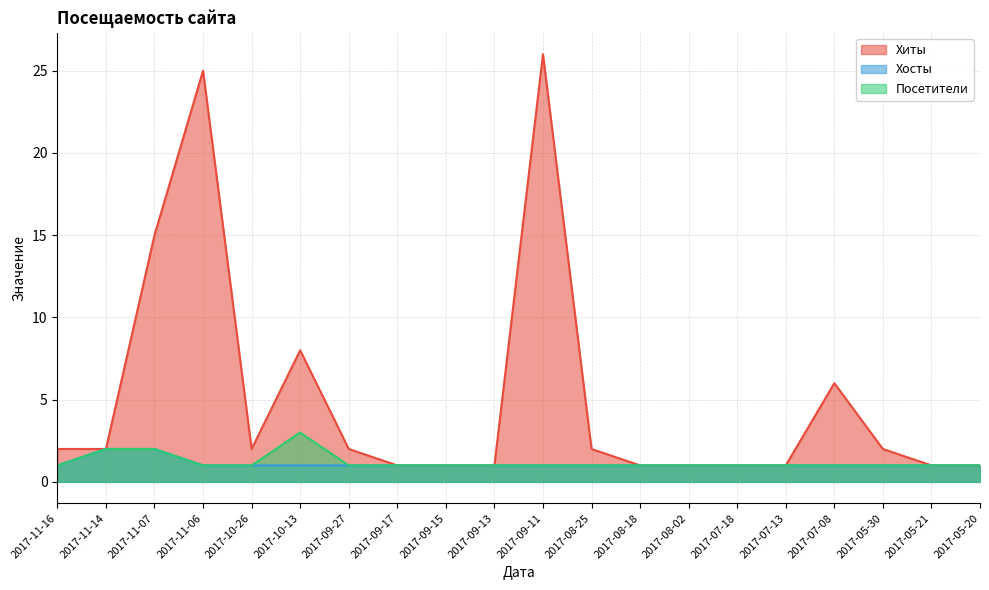

What are all the series names shown in the legend?

Хиты, Хосты, Посетители